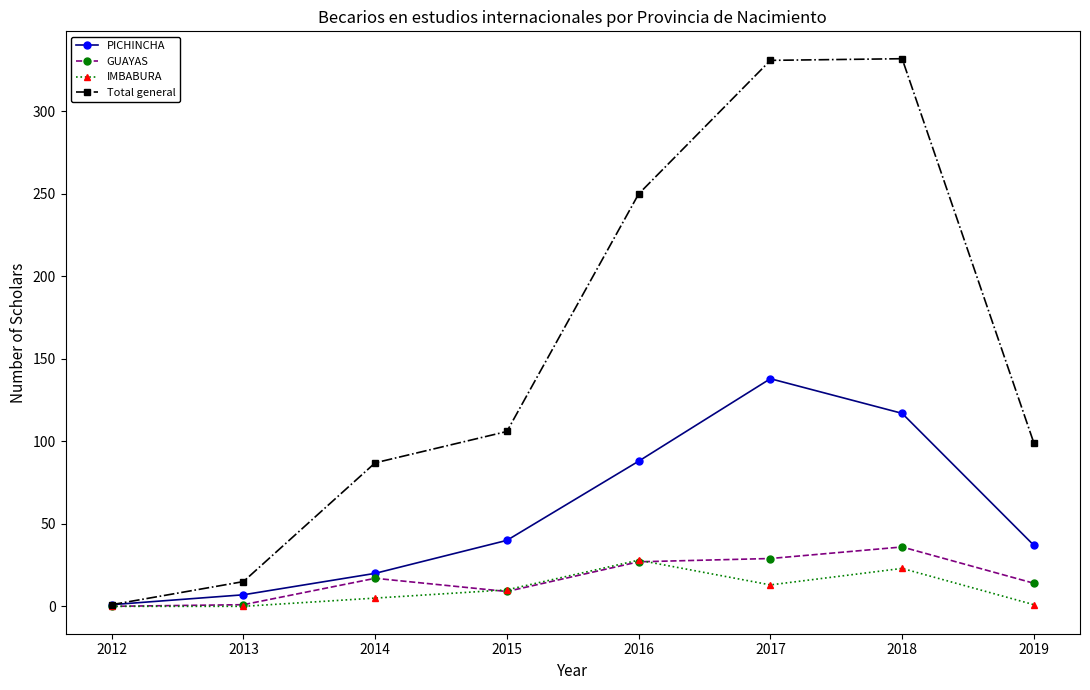

True or false: GUAYAS has more than 1 points higher than both neighbors.

True